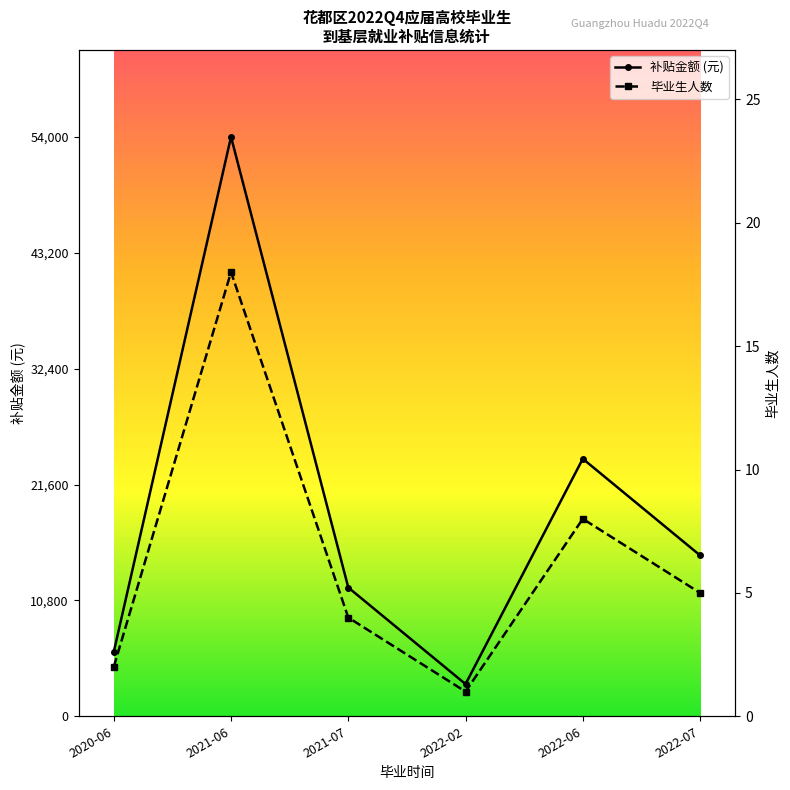

Between 2022-02 and 2020-06, which is larger?

2020-06